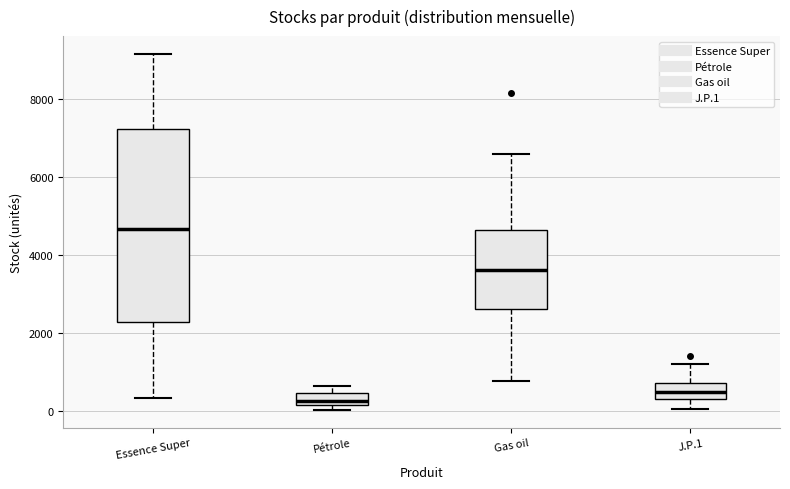

Reading left to right, read every box against the y-axis: the position of its median line, the range the box covers, and the ends of its whiskers. The values are not printed on the chart, so give them approximately, as read against the axis.

Essence Super: median 4600, box 2200 to 7200, whiskers 400 to 9200
Pétrole: median 200 (inside the box), box 200 to 400, whiskers 0 to 600
Gas oil: median 3600, box 2600 to 4600, whiskers 800 to 6600
J.P.1: median 400 (inside the box), box 400 to 800, whiskers 0 to 1200